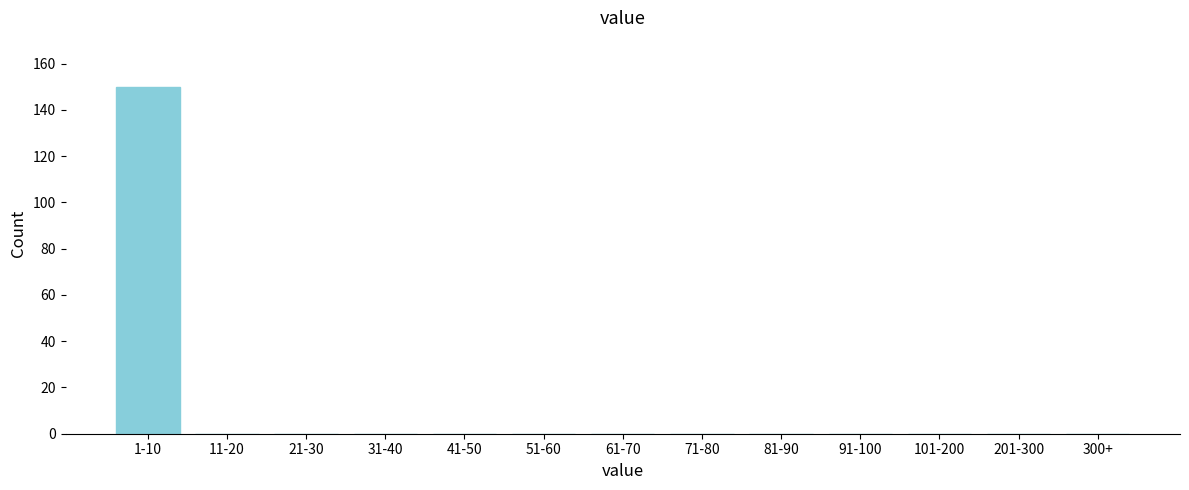

Reading left to right, transcribe all the data shown in this chart.

1-10=150	11-20=0	21-30=0	31-40=0	41-50=0	51-60=0	61-70=0	71-80=0	81-90=0	91-100=0	101-200=0	201-300=0	300+=0